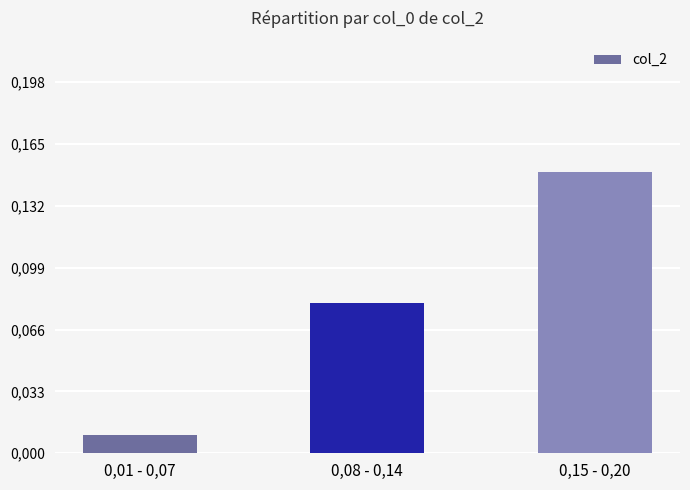

Reading left to right, what are all the values shown in this chart?

0,01 - 0,07=0.0	0,08 - 0,14=0.1	0,15 - 0,20=0.1